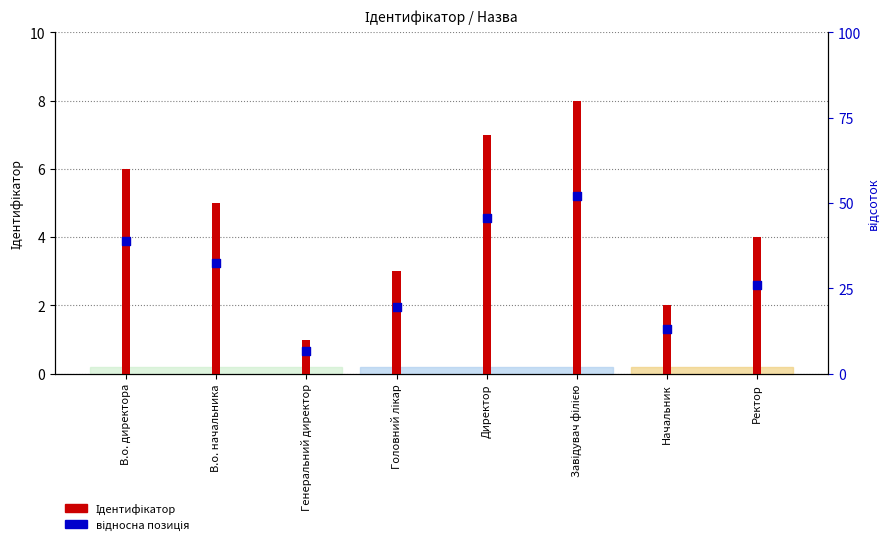

At how many categories does at least one series exceed 2?

6